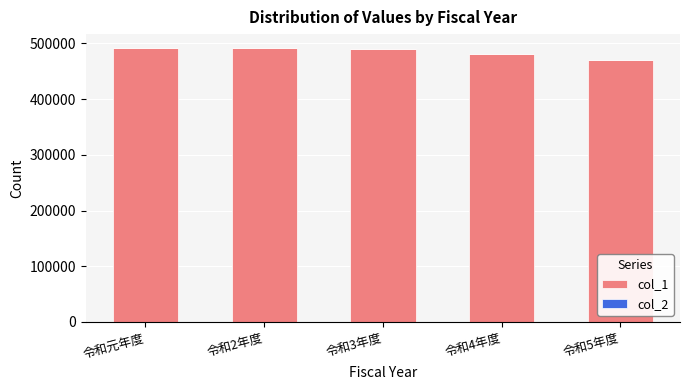

What value does the col_2 series have at 令和2年度?

44